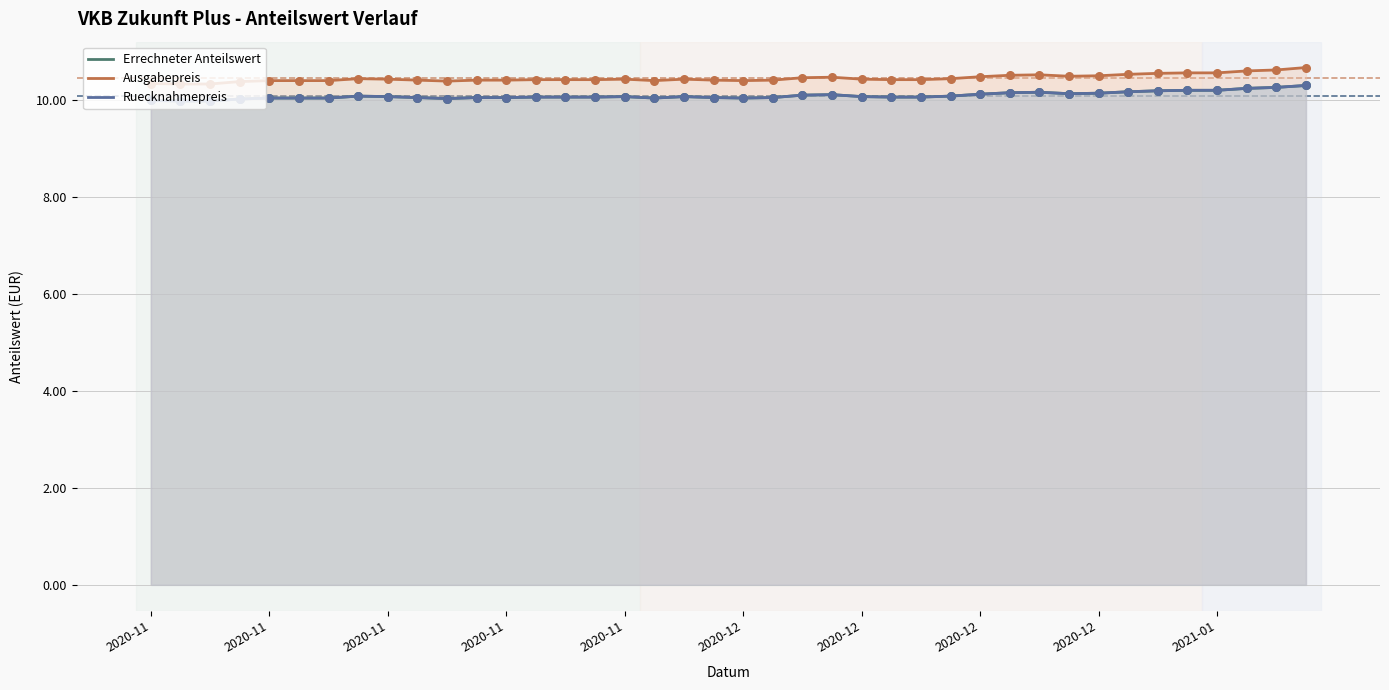

Which series reaches the minimum Y coordinate?

Errechneter Anteilswert